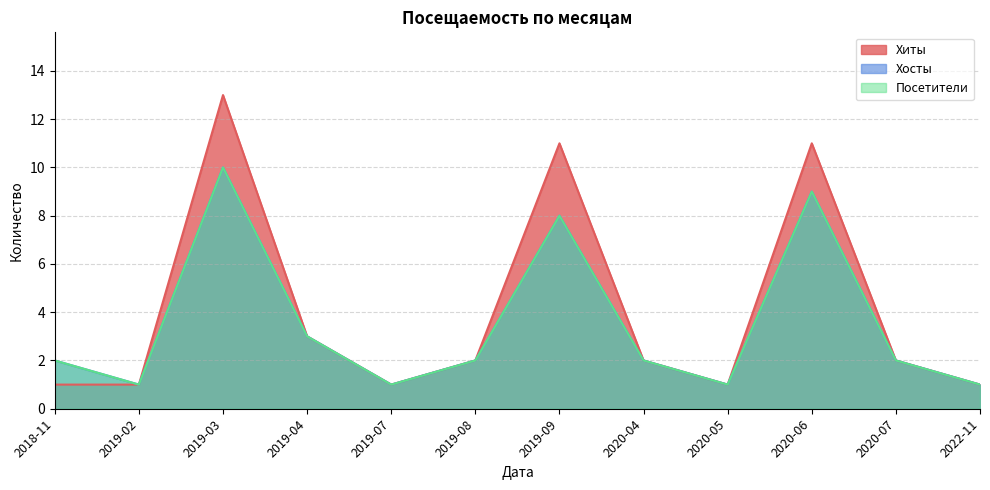

What is the approximate value of Посетители at 2020-05?

1